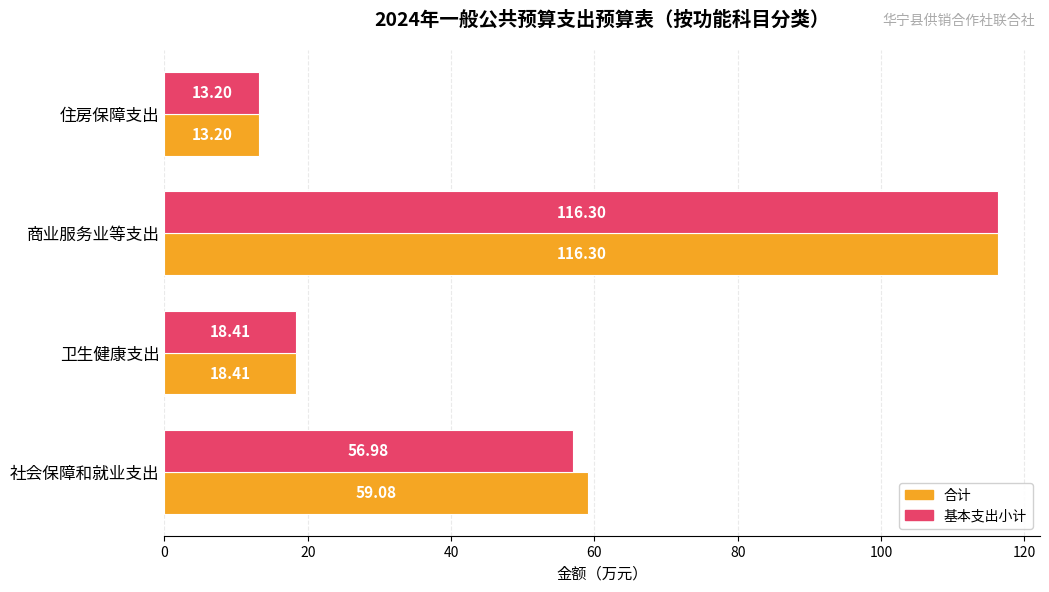

At how many categories does at least one series exceed 86?

1